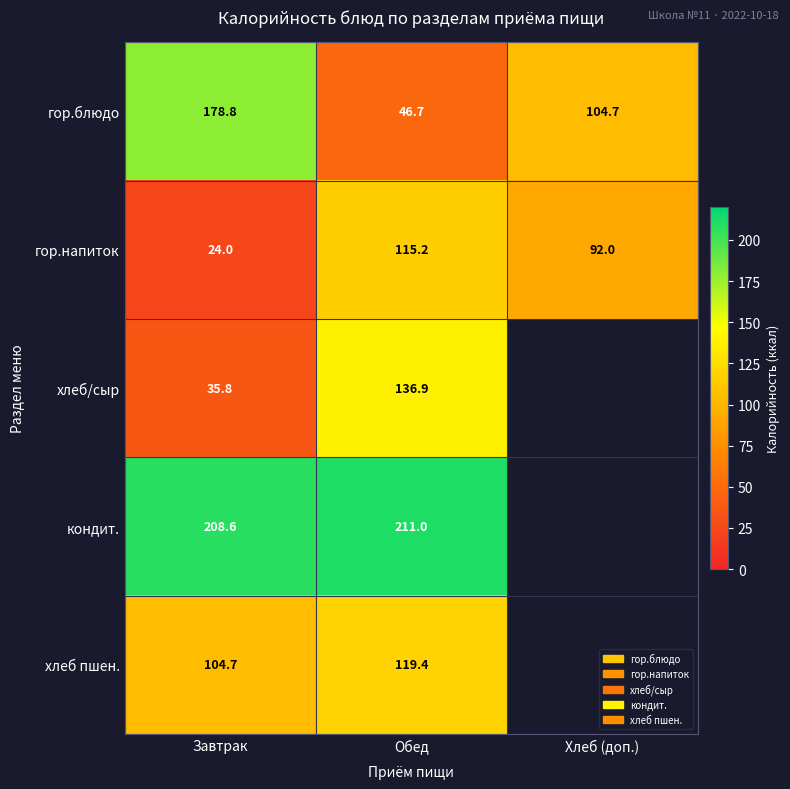

Between Завтрак and Обед, which series saw the biggest shift?

гор.блюдо